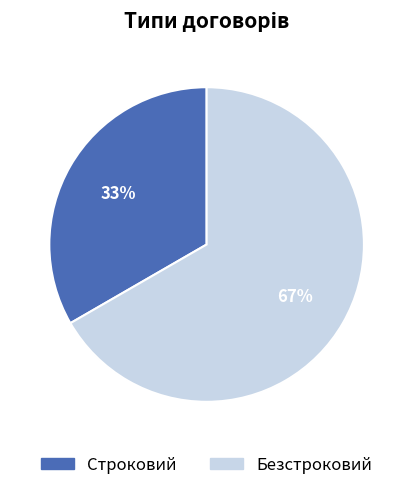

Is it true that Строковий is 33% of the pie?

True